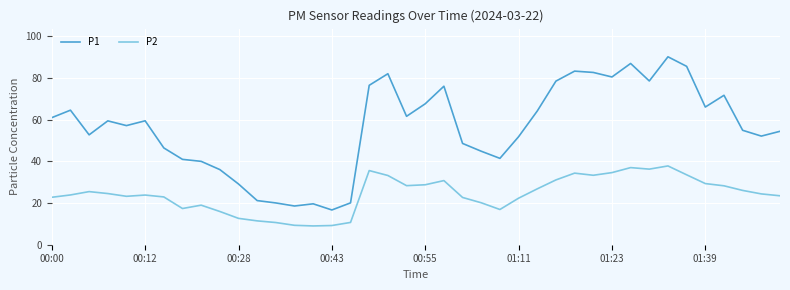

Which series has the largest total across all categories?

P1